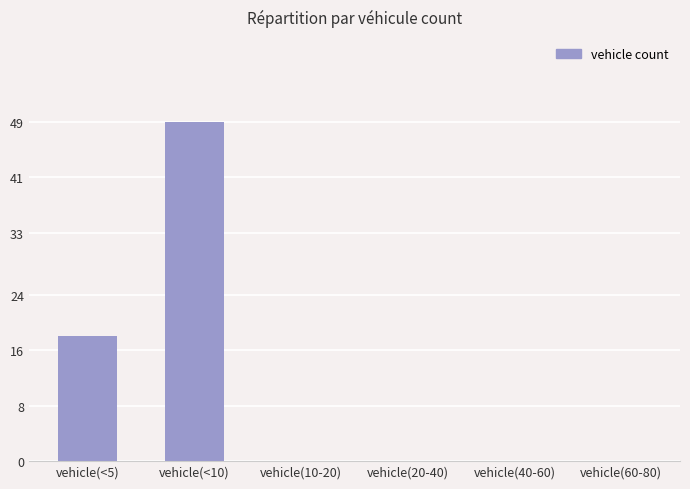

What is the sum of the values at vehicle(<10) and vehicle(40-60)?

49